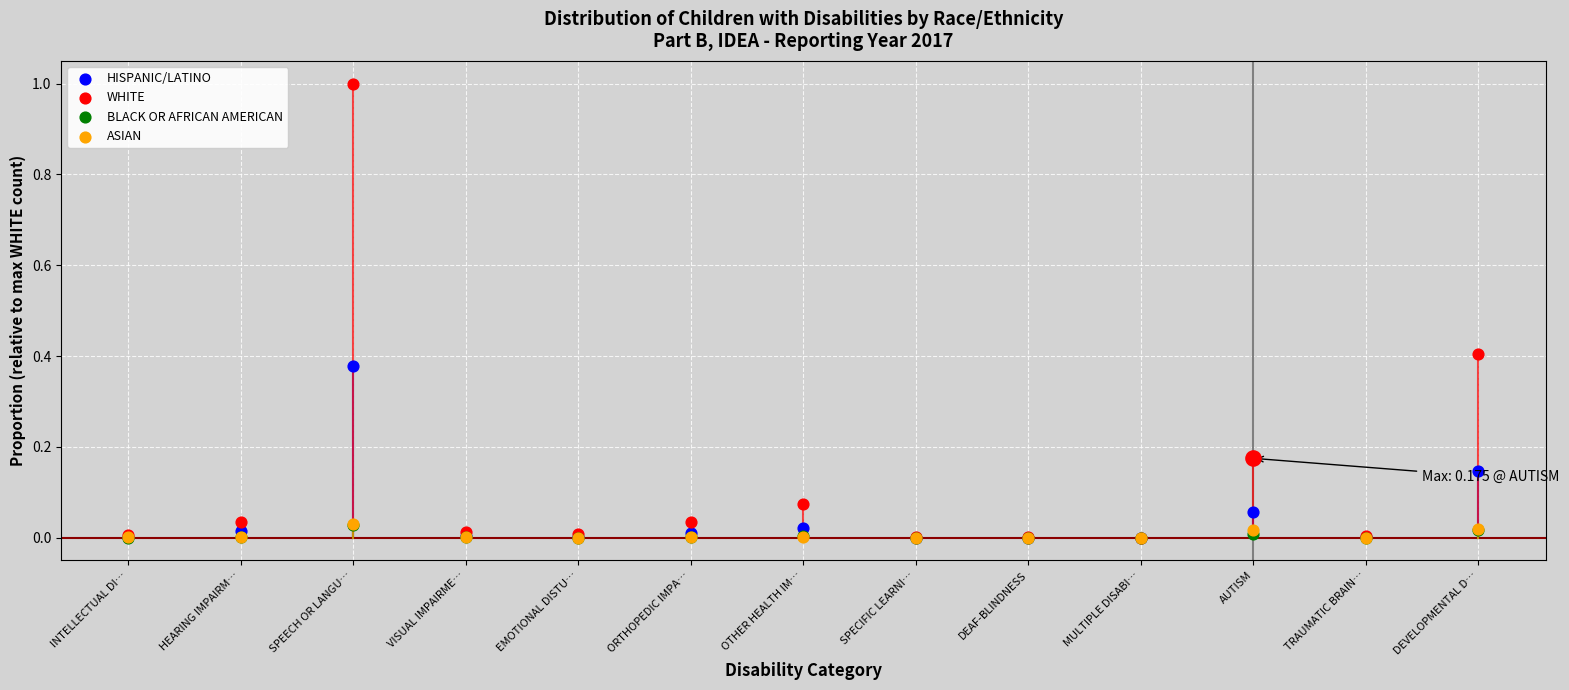

What are all the series names shown in the legend?

HISPANIC/LATINO, WHITE, BLACK OR AFRICAN AMERICAN, ASIAN